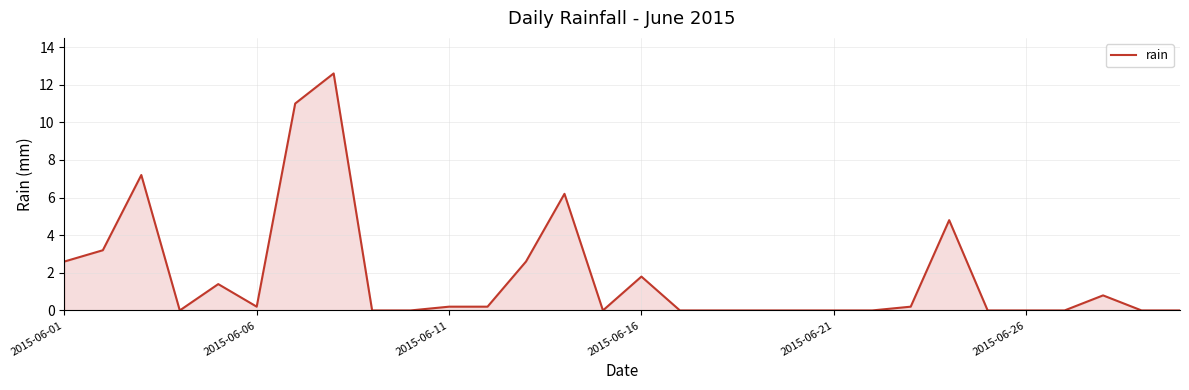

What is the maximum value shown in the chart?

12.6